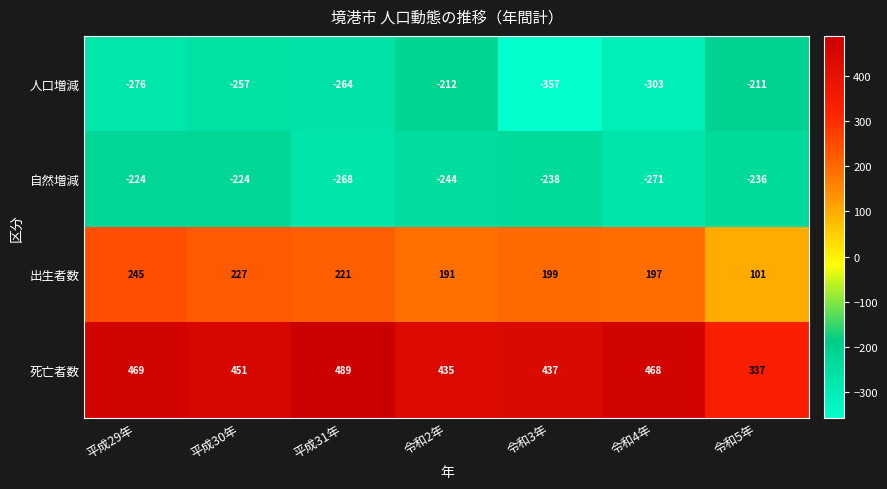

What is the difference between the second highest and minimum values in the 死亡者数 series?

132